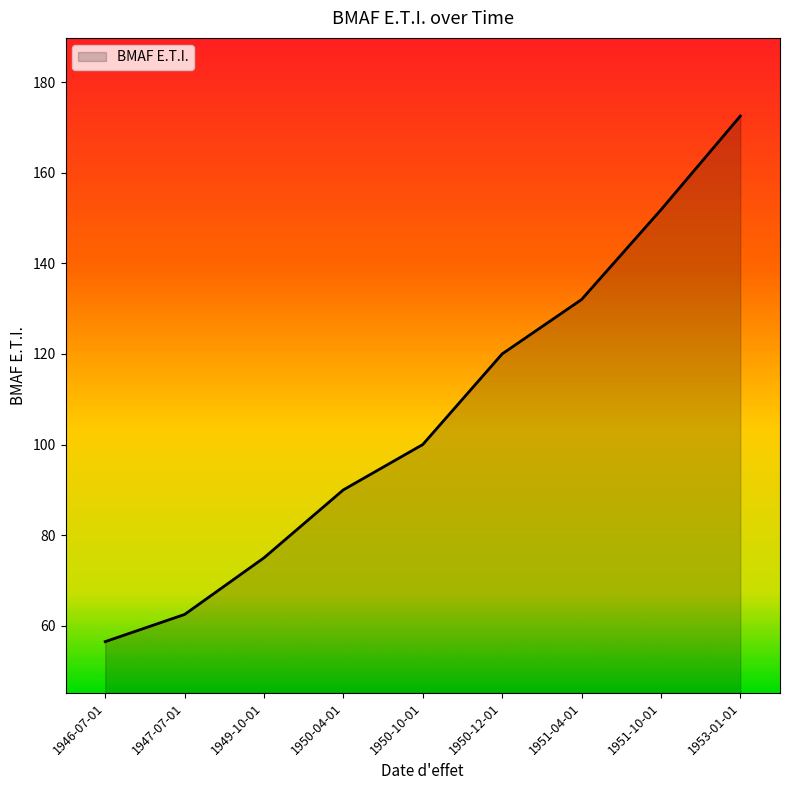

The chart shows a value of 120.0 at 1950-12-01. True or false?

True